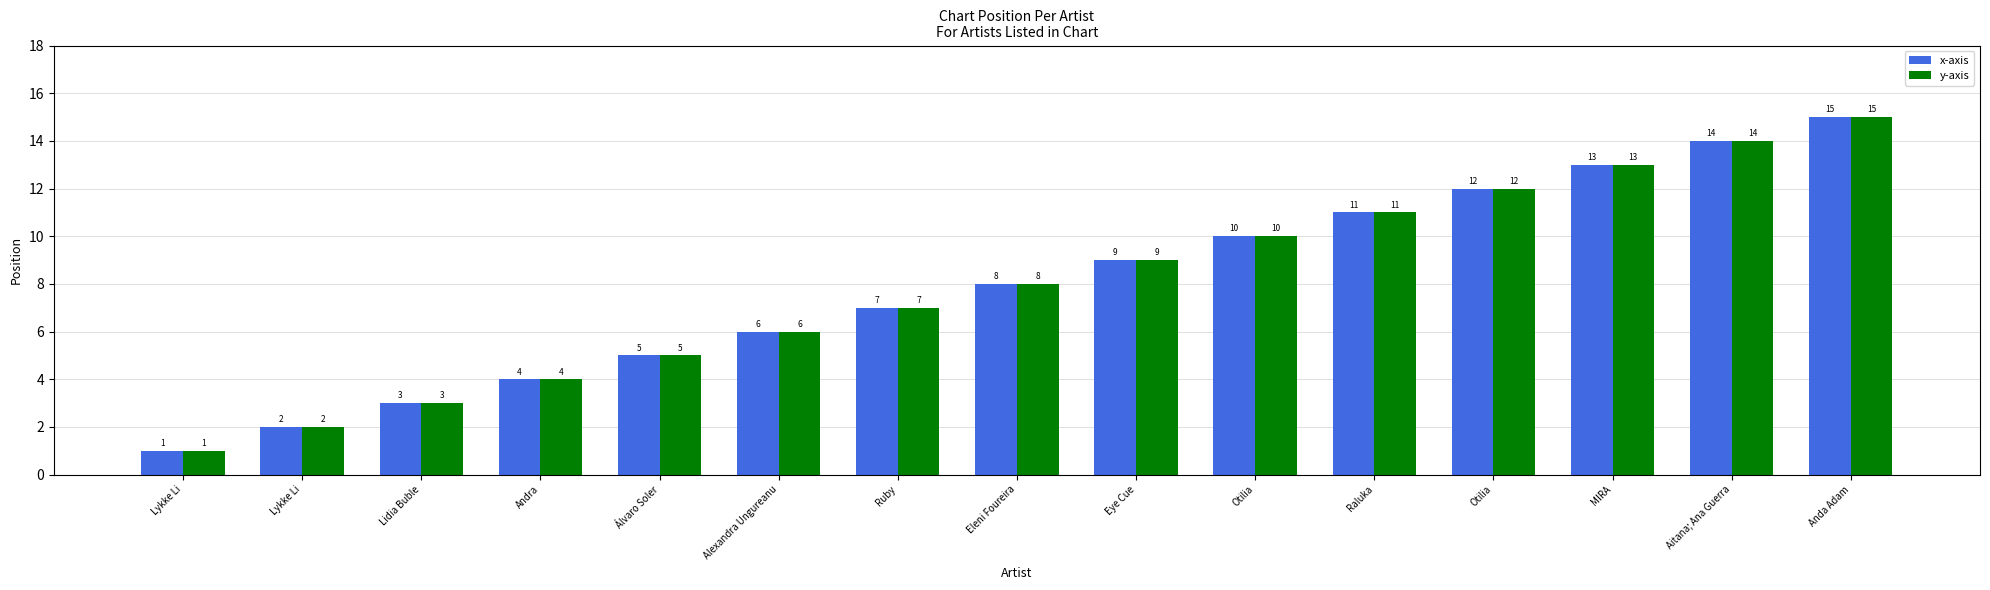

How many categories are shown in the chart?

15